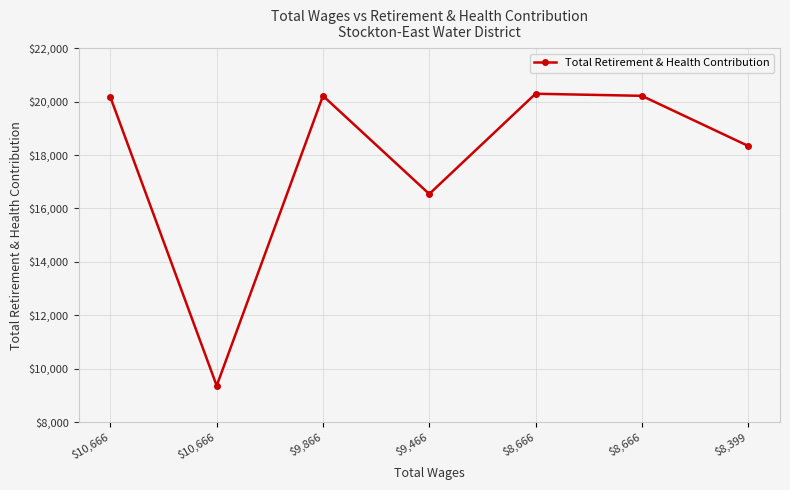

What is the value of the 6th point from the left?

20298